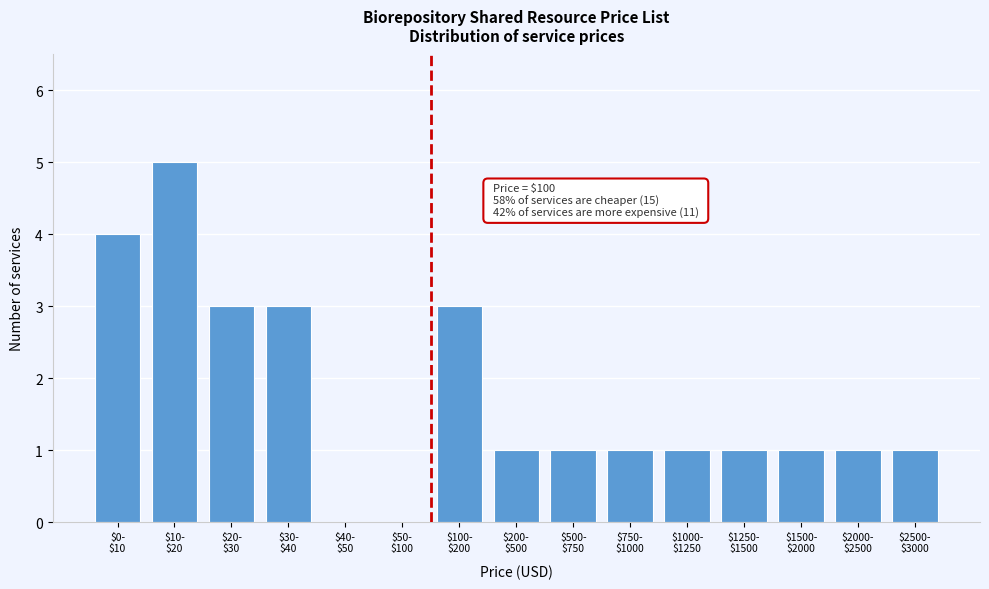

What is the sum of all values?

26